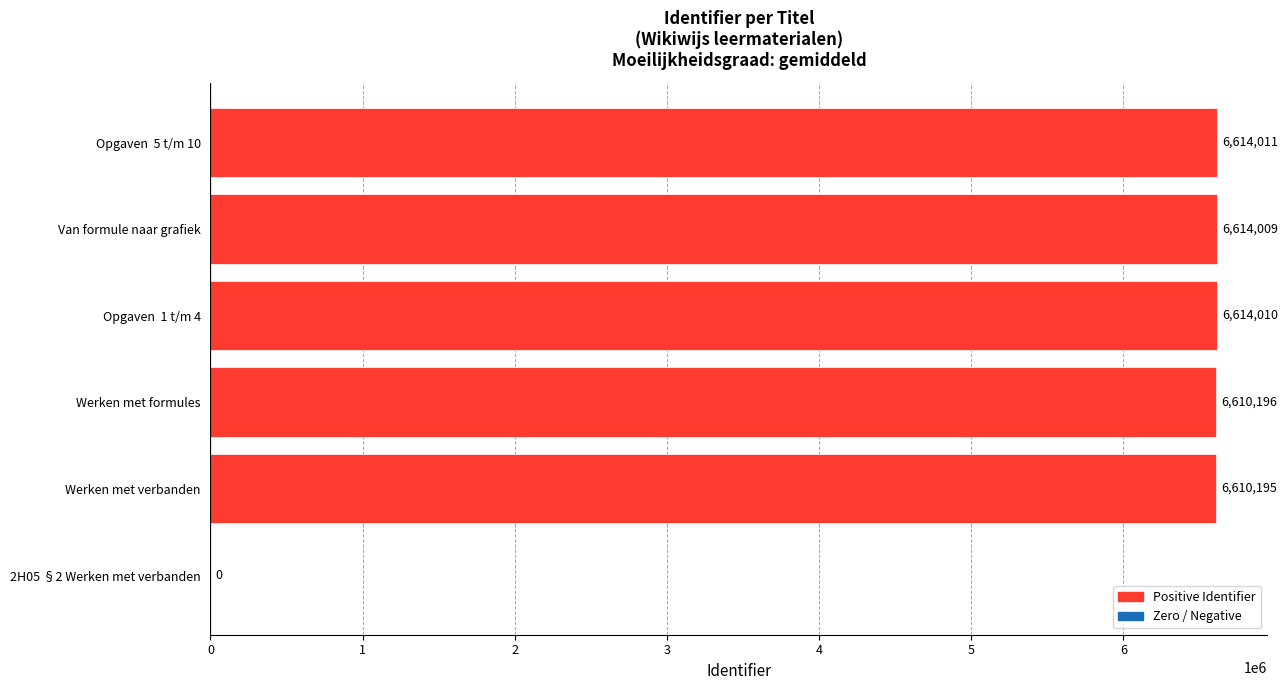

Is it true that the value at 2H05 §2 Werken met verbanden is 3208633?

False